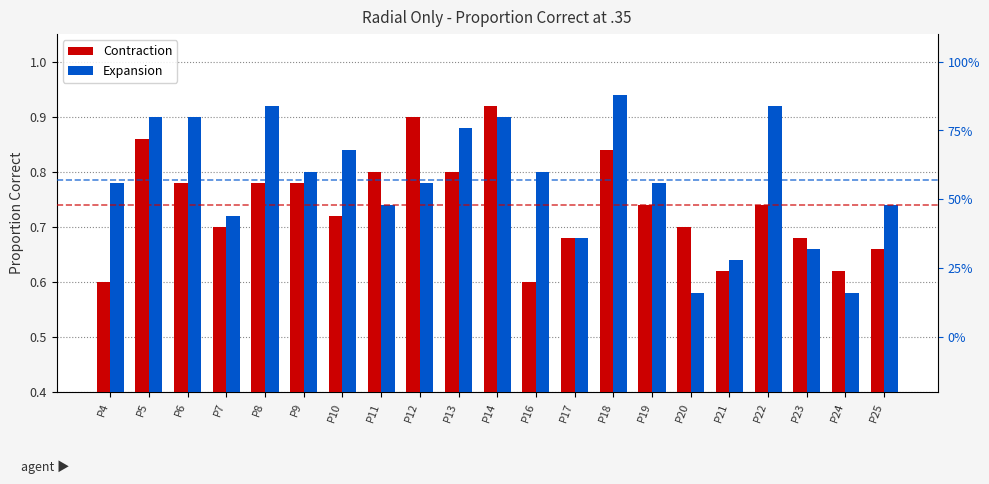

Which series has the largest range (max minus min)?

Expansion